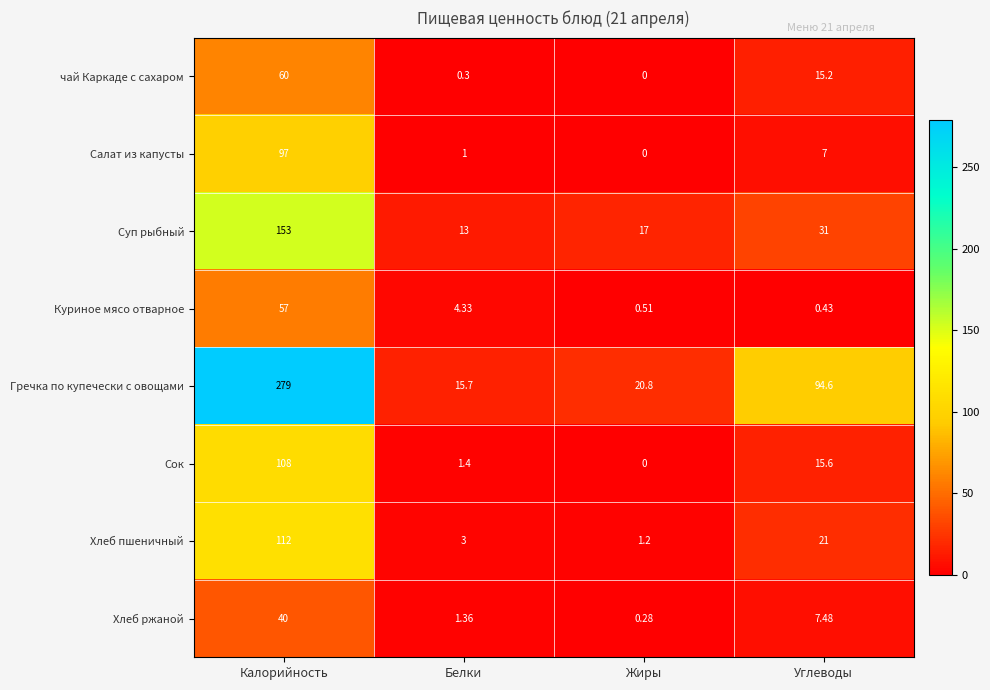

Is the value of Хлеб пшеничный at Калорийность greater than the value of Гречка по купечески с овощами at Жиры?

Yes